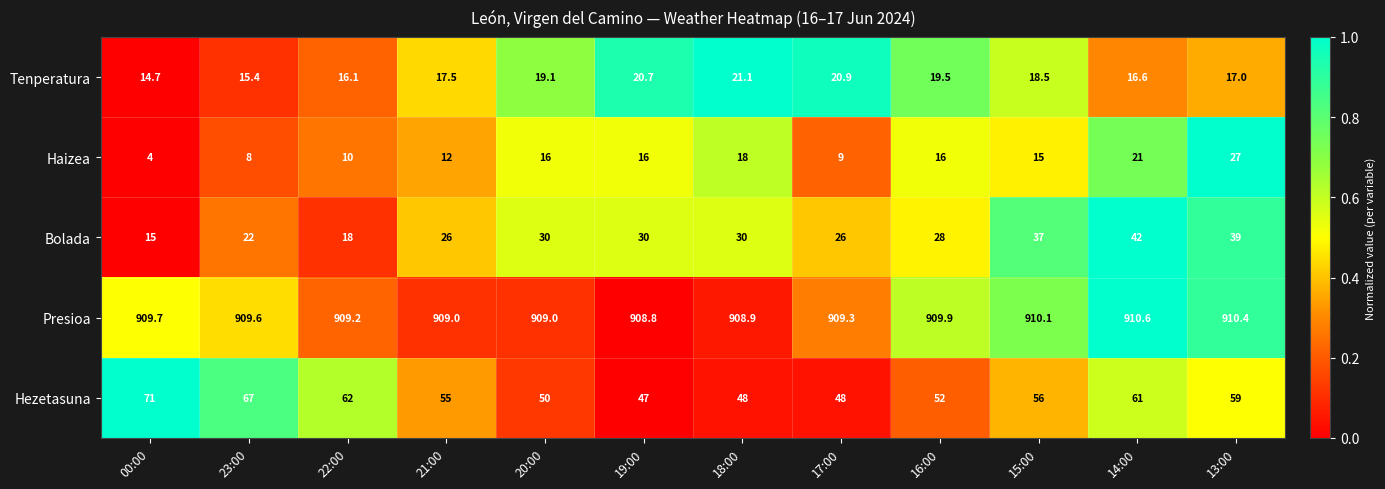

Where is Bolada nearest to the value 28?

16:00